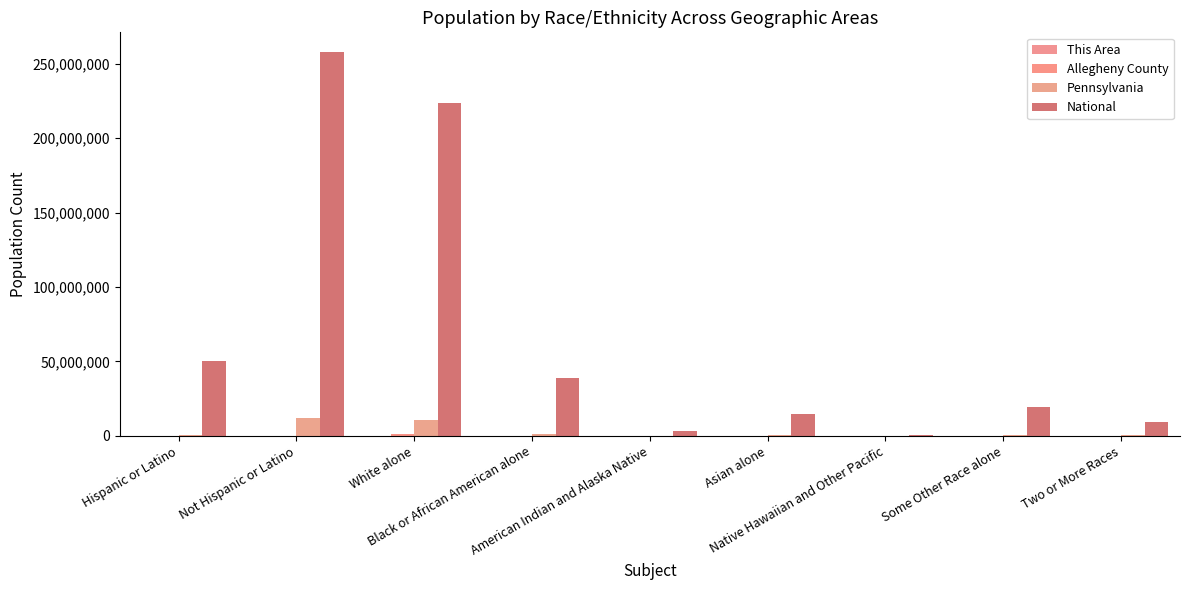

How many data points does each series have?

9